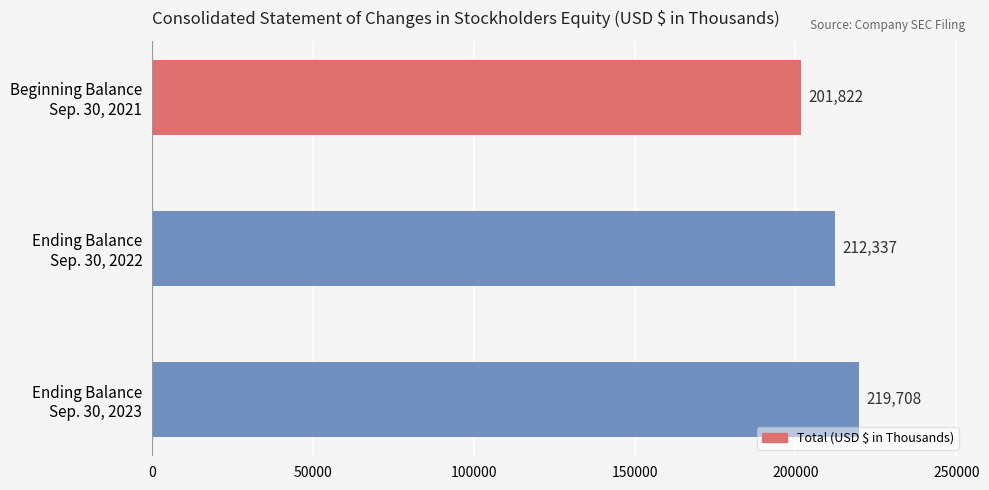

Rank the categories by value from lowest to highest.

Beginning Balance
Sep. 30, 2021, Ending Balance
Sep. 30, 2022, Ending Balance
Sep. 30, 2023